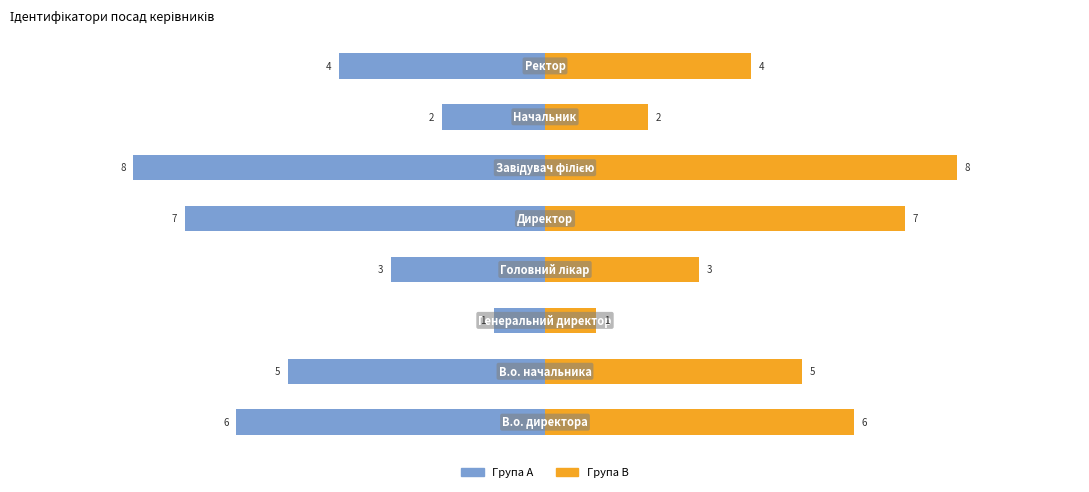

How many series are shown in this chart?

2